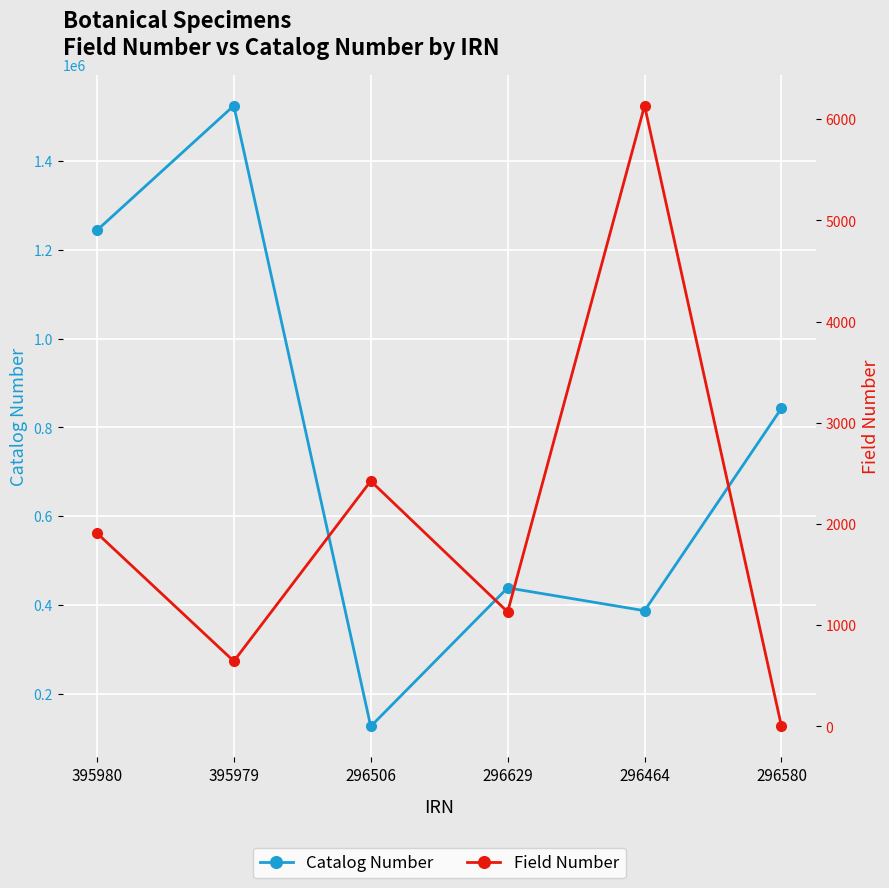

The value of Catalog Number at 395980 is 732062. True or false?

False